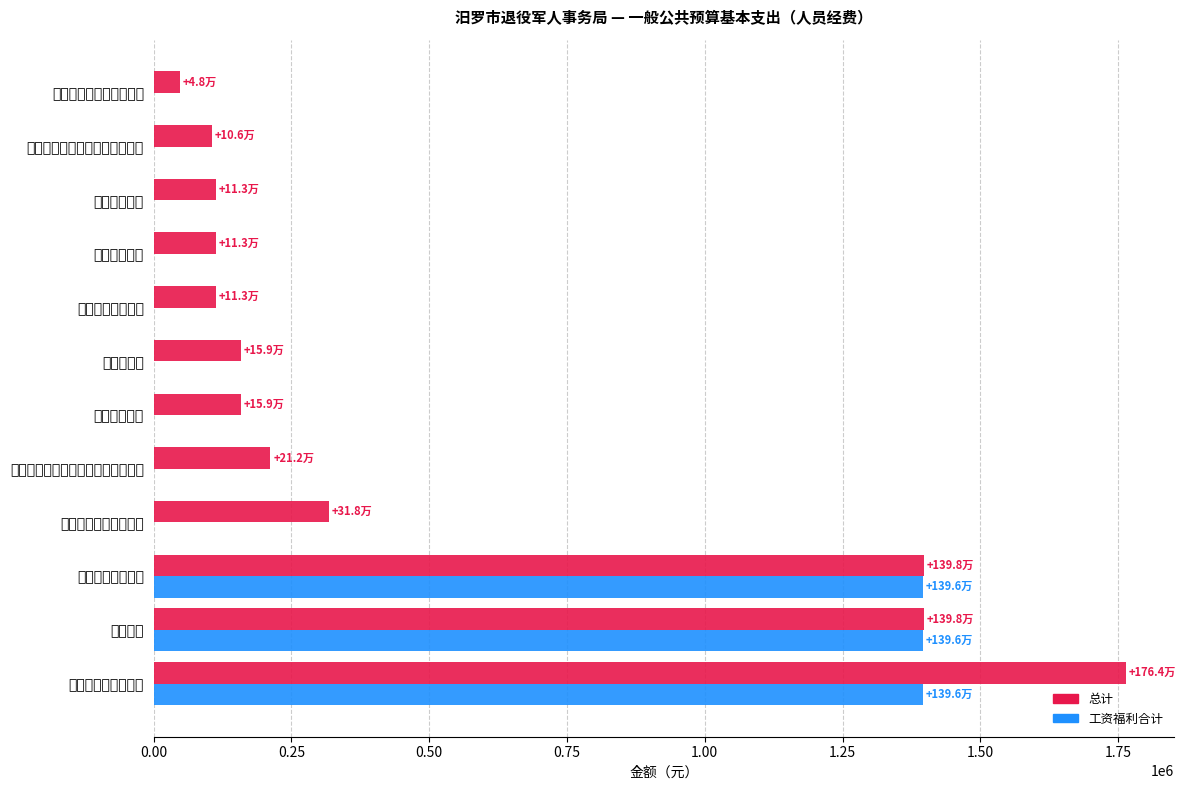

How many bars are there in total?

24